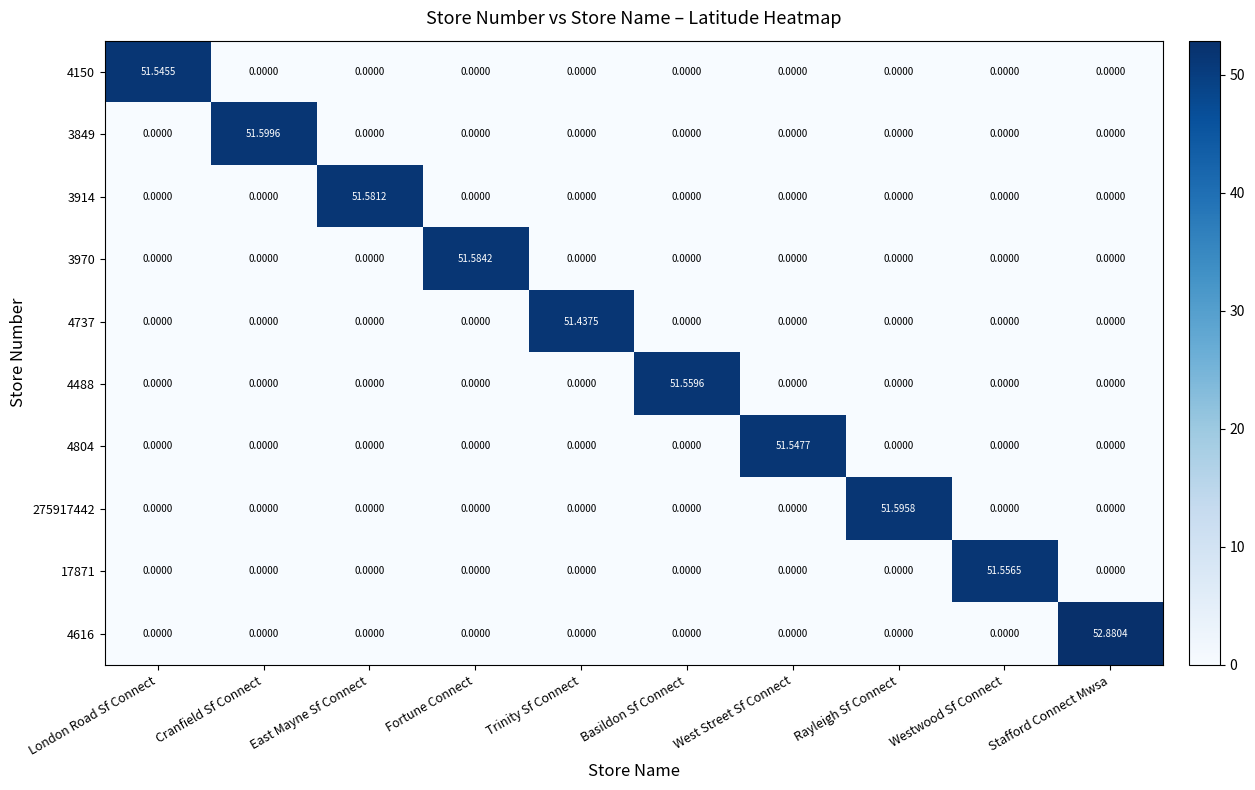

Which category has the highest value across all series?

Stafford Connect Mwsa